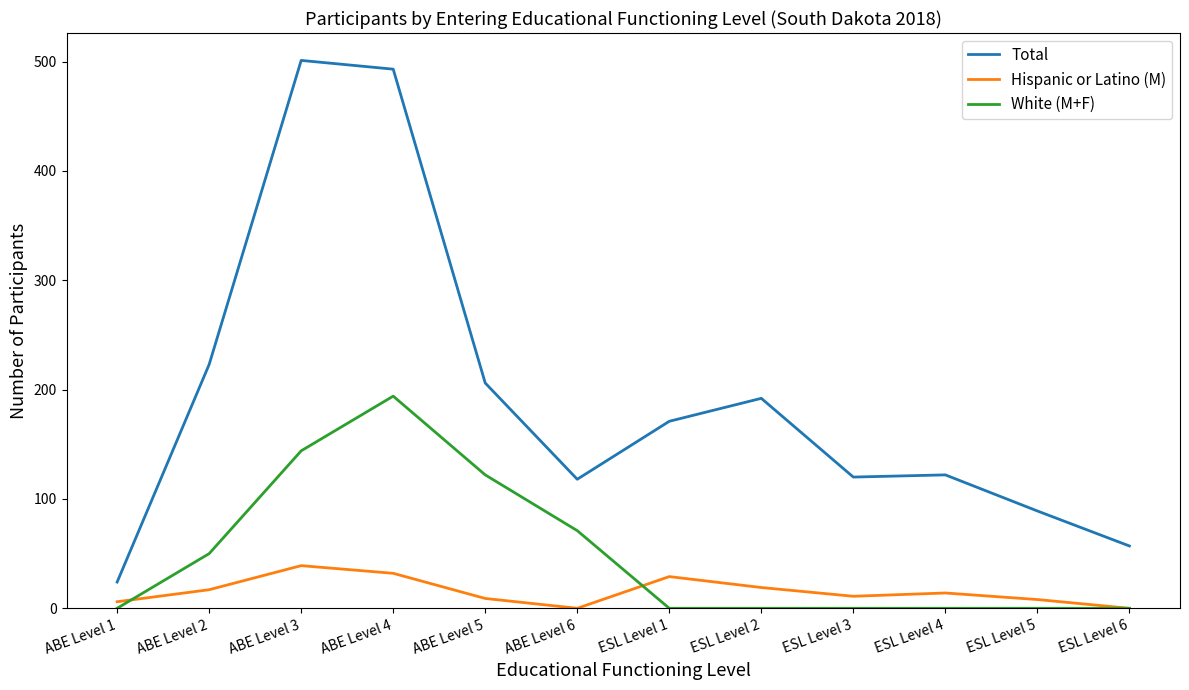

True or false: White (M+F) and Total cross at least once.

False